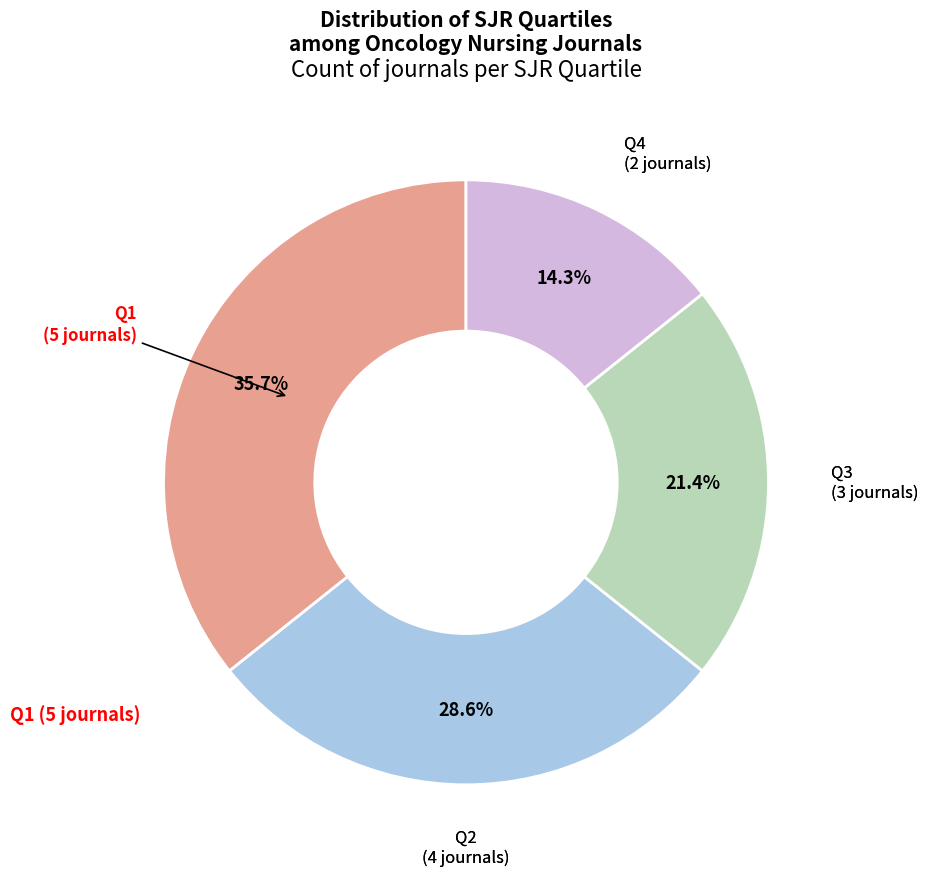

Is there a majority slice in this chart?

No